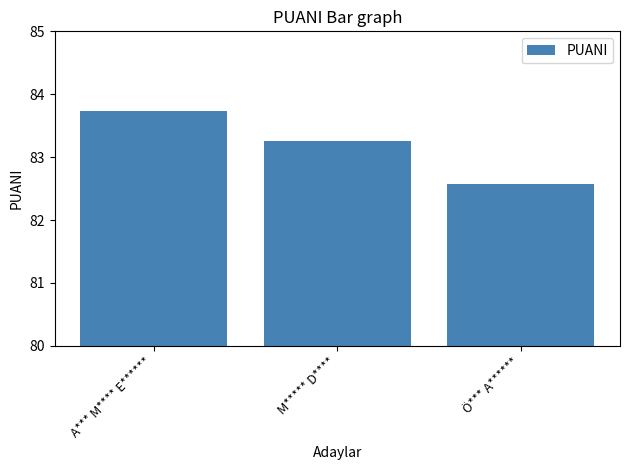

Reading right to left, extract all data points from this chart.

Ö*** A******=82.6	M***** D****=83.2	A*** M**** E******=83.7